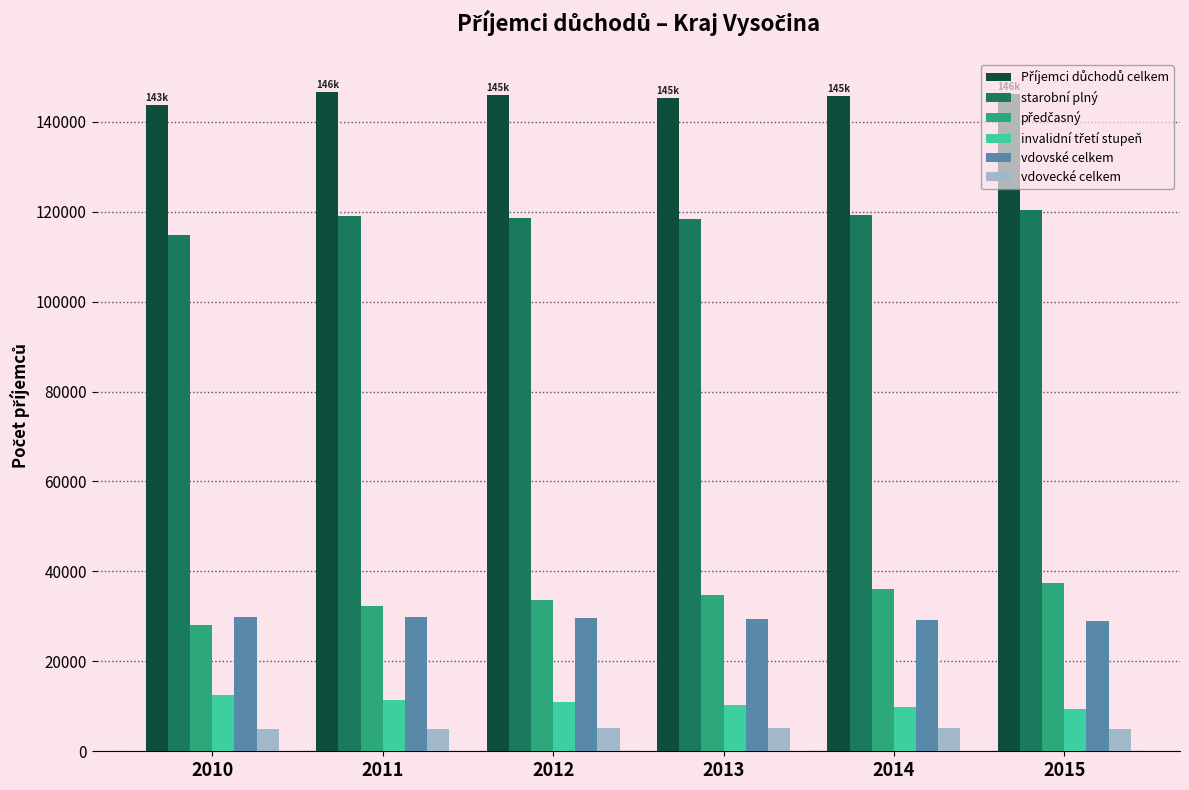

What is the smallest value displayed?

4917